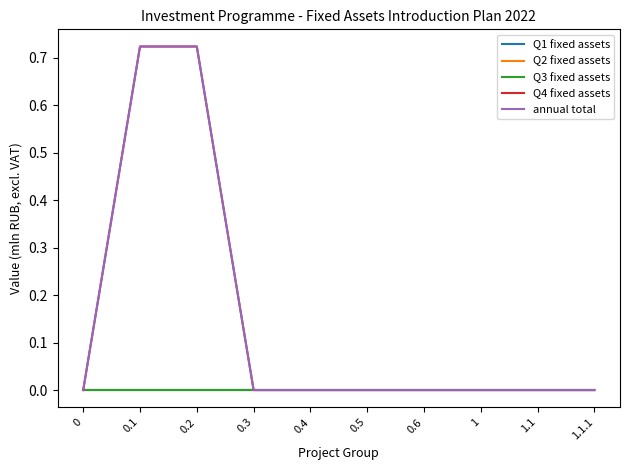

Is this an area chart (filled region under the line)?

No